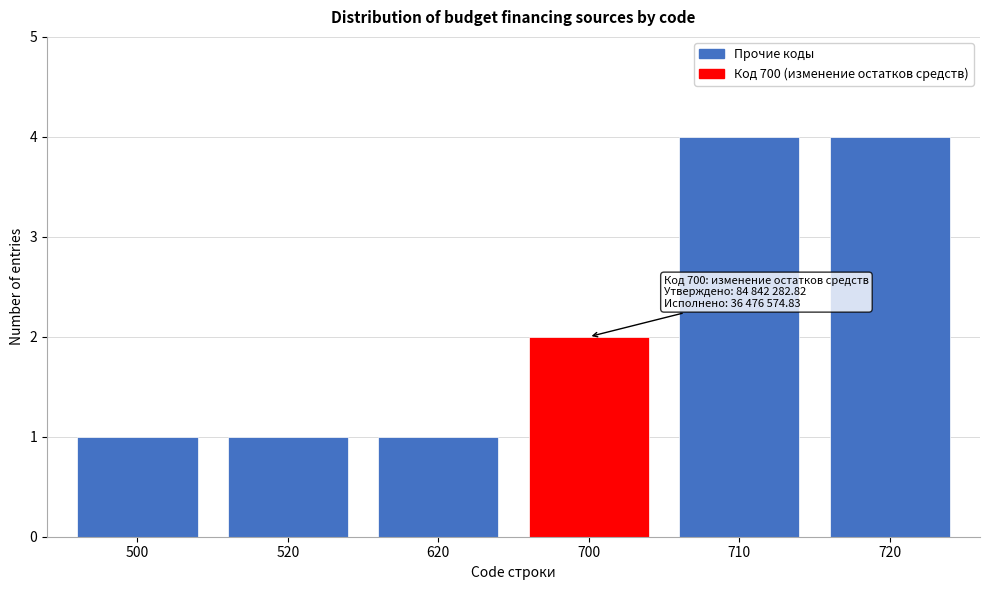

Reading right to left, extract all data points from this chart.

4	4	2	1	1	1